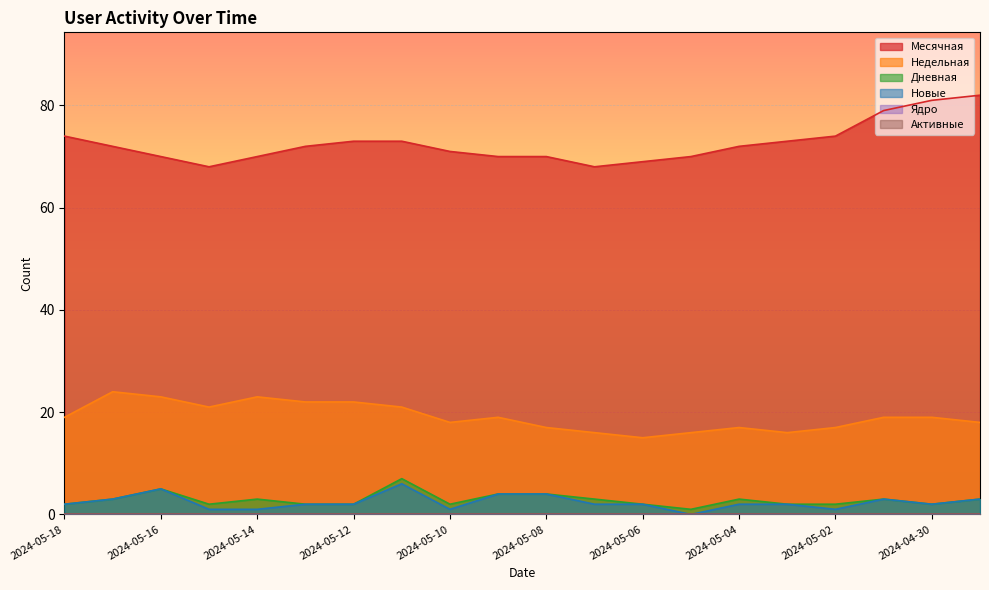

At which label does Недельная reach its peak?

2024-05-17